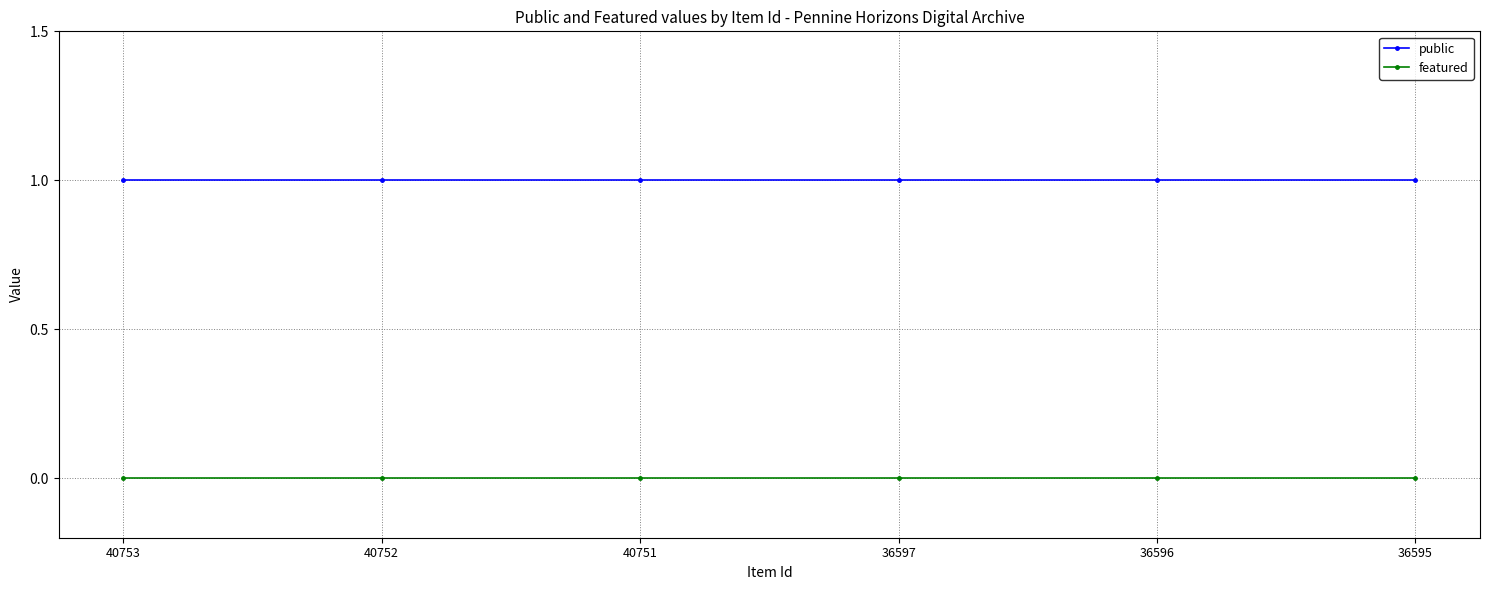

True or false: featured has more than 2 interior local peaks.

False